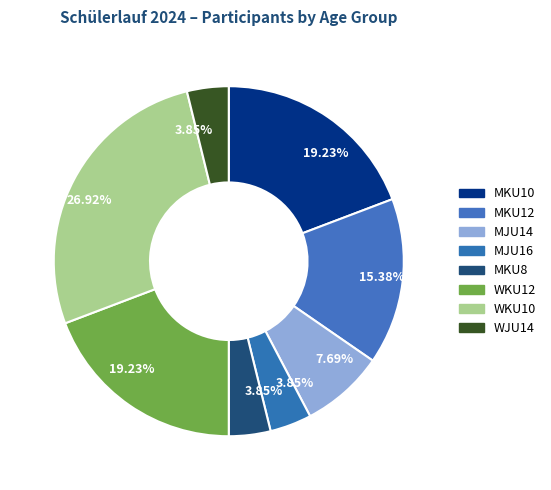

To the nearest percent, what is the difference between the largest and smallest slice percentages?

23%